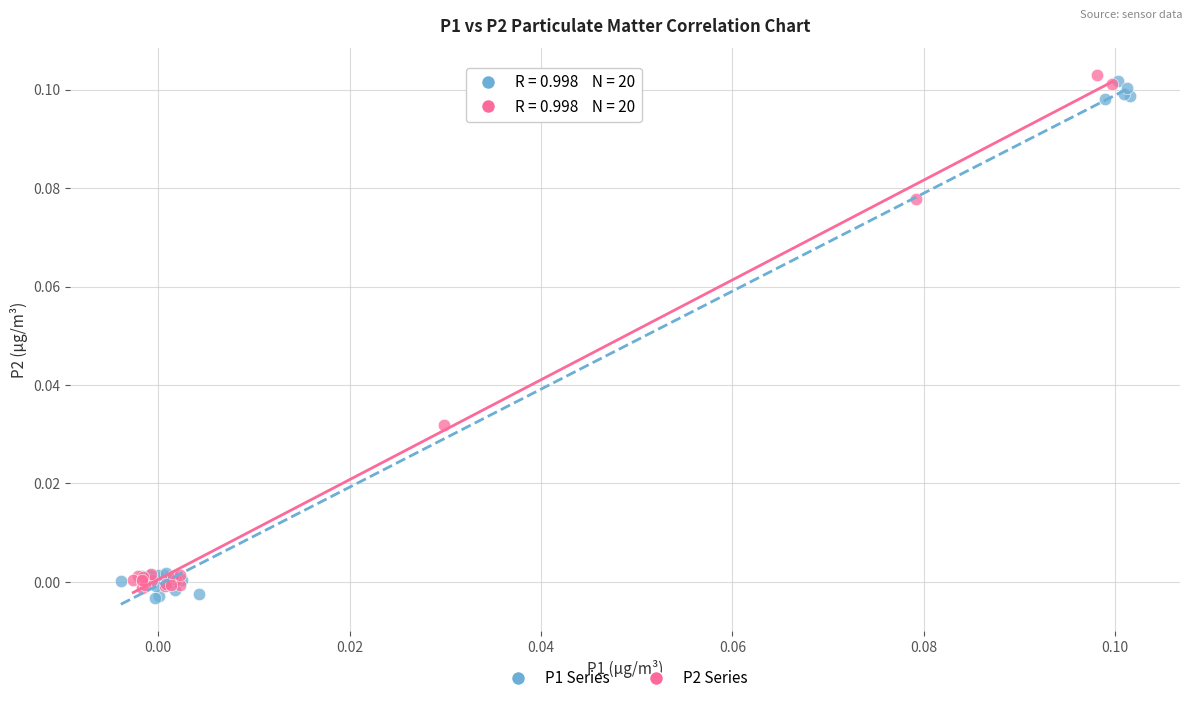

Which series reaches the minimum Y coordinate?

P1 Series